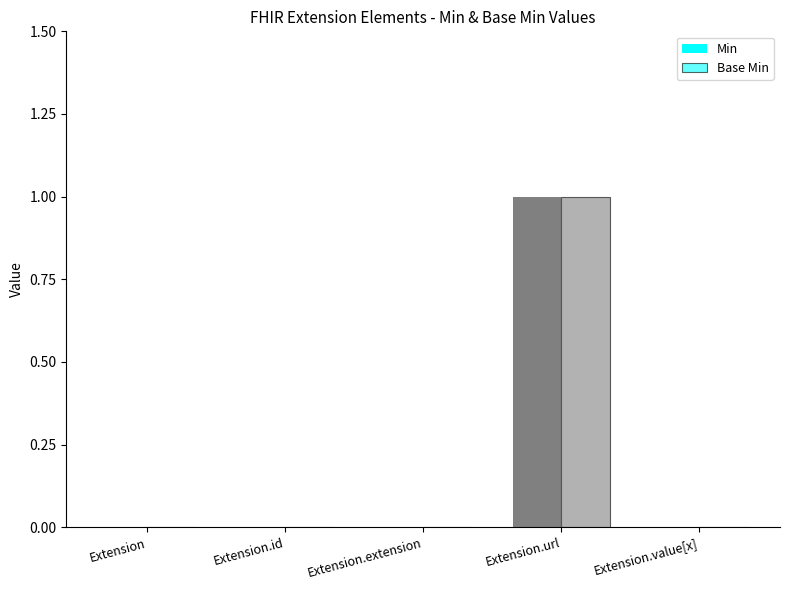

Reading right to left, what are all the values shown in this chart?

Min: 0	1	0	0	0
Base Min: 0	1	0	0	0